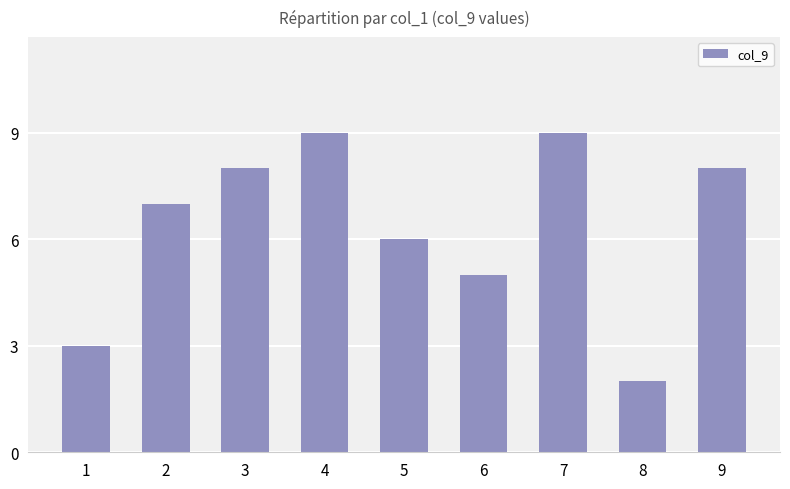

What is the difference between the second highest and minimum values?

7